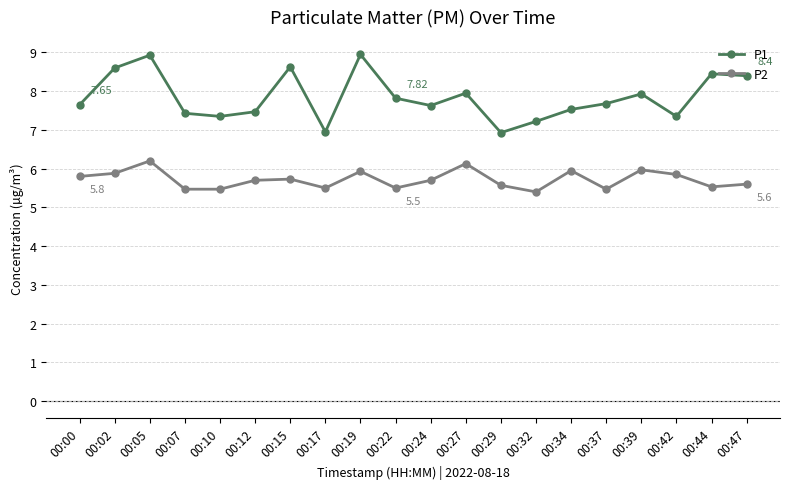

Rank the series by their maximum value, from highest to lowest.

P1, P2